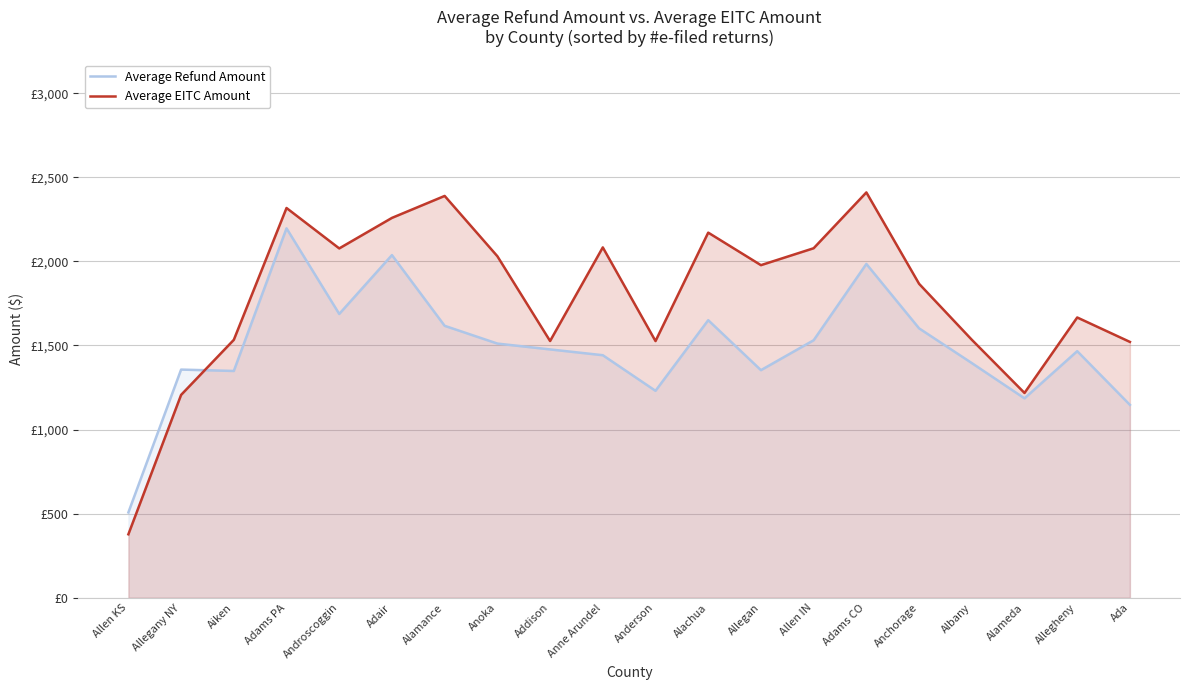

Rank the series at Allegheny from lowest to highest value.

Average Refund Amount, Average EITC Amount